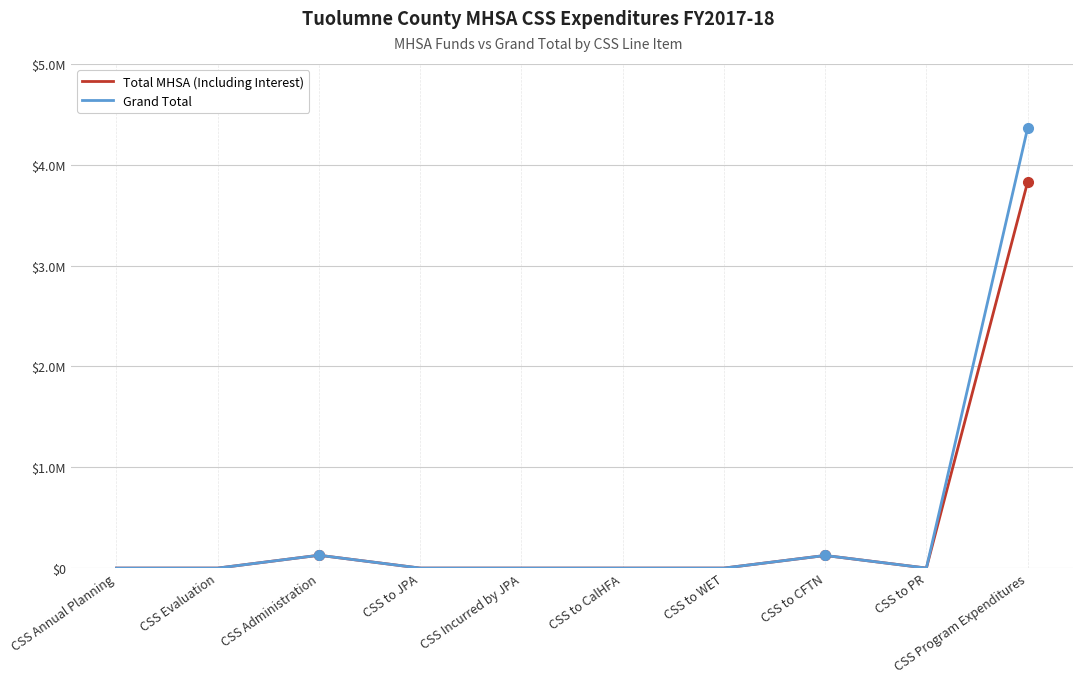

Between CSS to JPA and CSS Program Expenditures, which series saw the biggest shift?

Grand Total